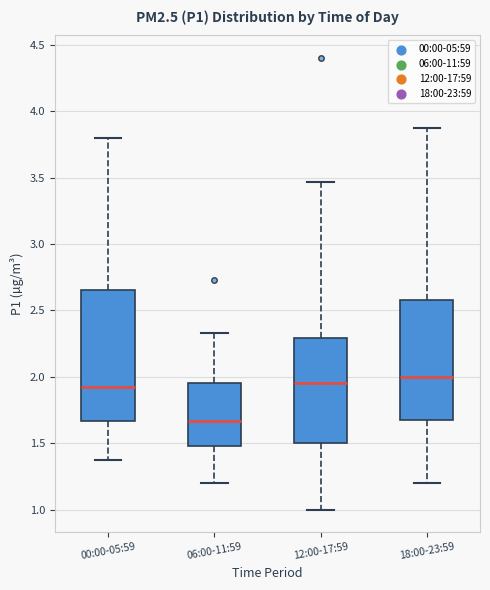

Where does the upper whisker of the box for 06:00-11:59 end on the y-axis? The values are not printed on the chart, so give them approximately, as read against the axis.

2.35